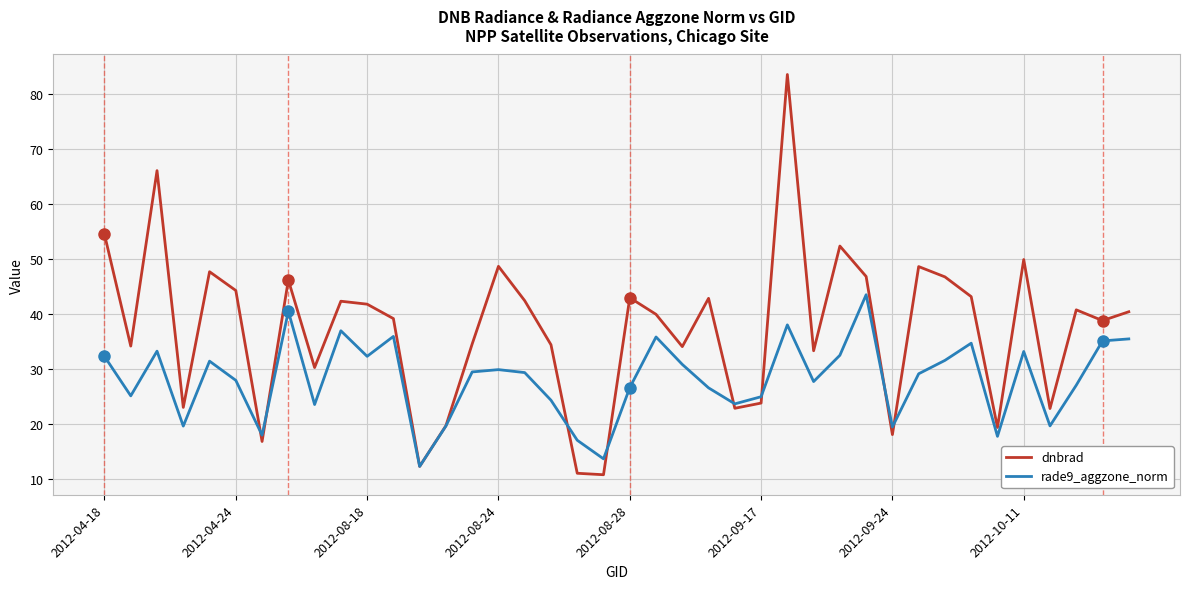

List the series in order of their peak value, lowest first.

rade9_aggzone_norm, dnbrad